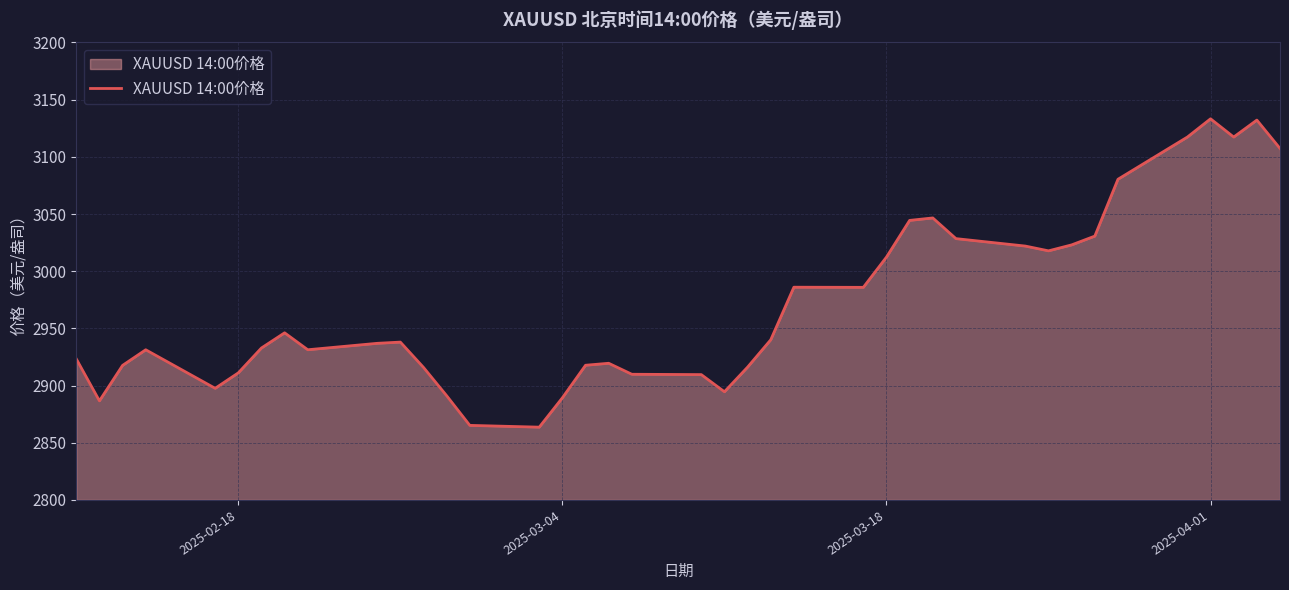

What is the greatest value displayed?

3133.2